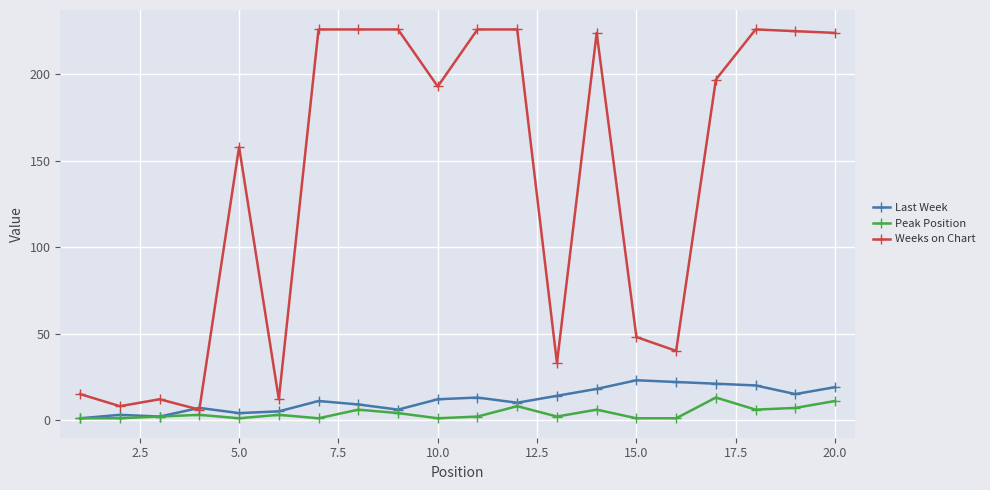

True or false: Weeks on Chart has more than 2 points higher than both neighbors.

True